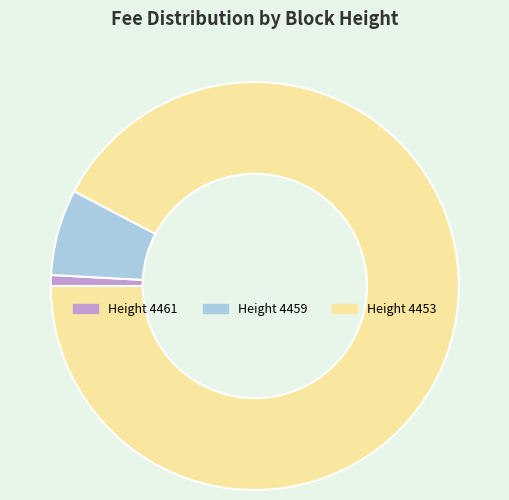

Combined, do Height 4453 and Height 4461 account for over 50%?

Yes